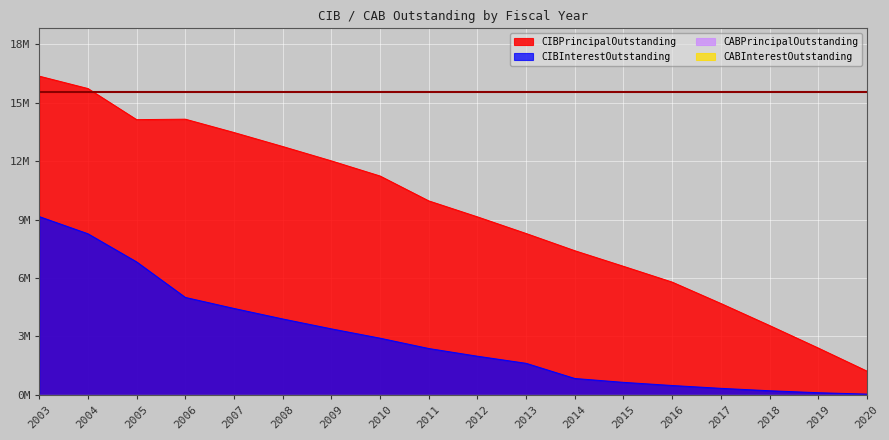

What is the value of the CIBPrincipalOutstanding point at the 14th from the left?

5960000.0